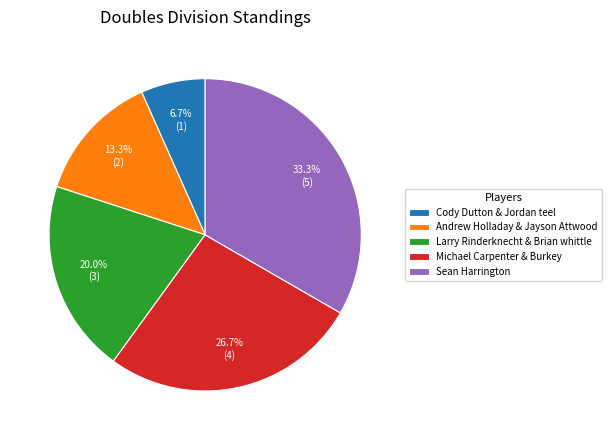

Which category has the smallest portion of the pie?

Cody Dutton & Jordan teel